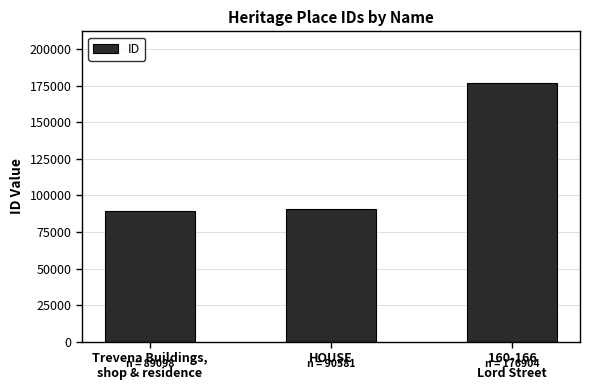

What is the ratio of the value at 160-166
Lord Street to the value at Trevena Buildings,
shop & residence?

2.0